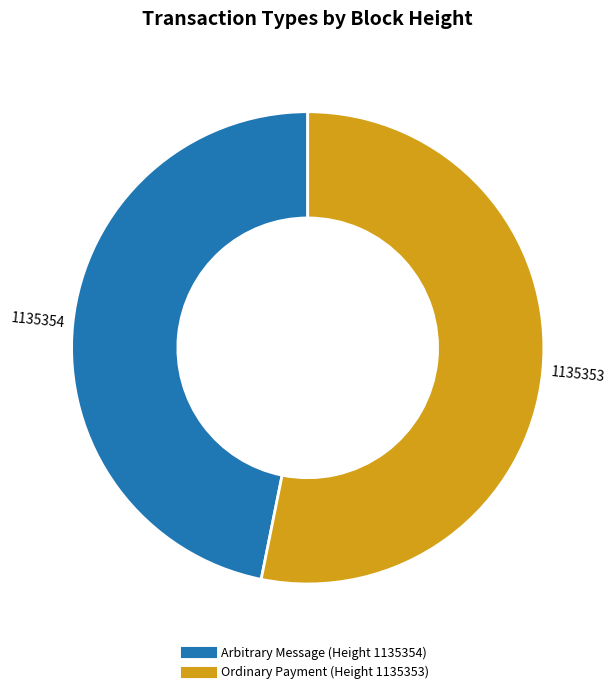

Does any single category account for the majority?

Yes